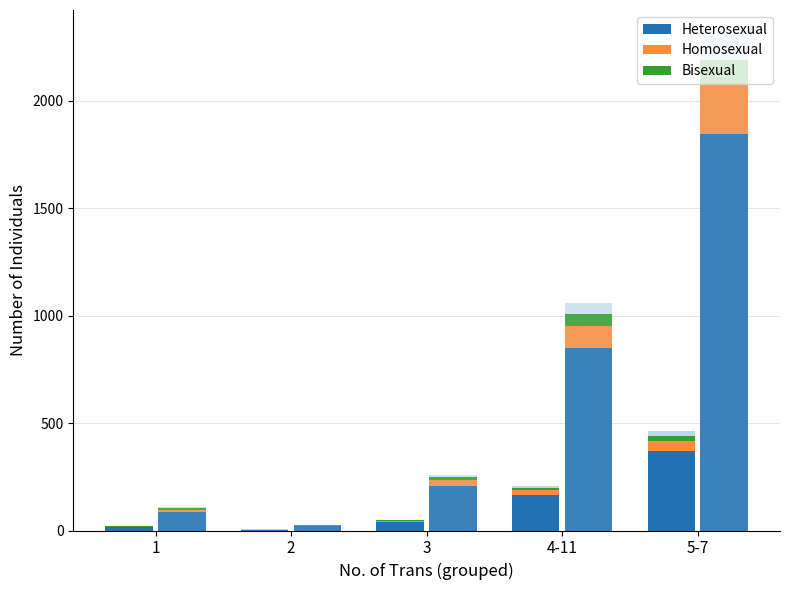

At how many categories does at least one series exceed 1150?

1